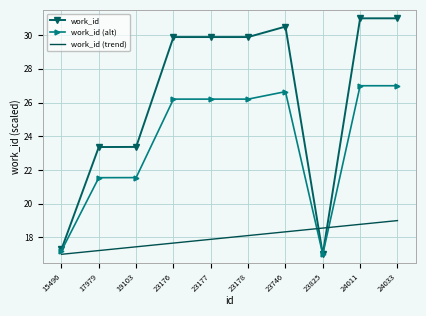

What is the highest value of the work_id (trend) series?

19.0